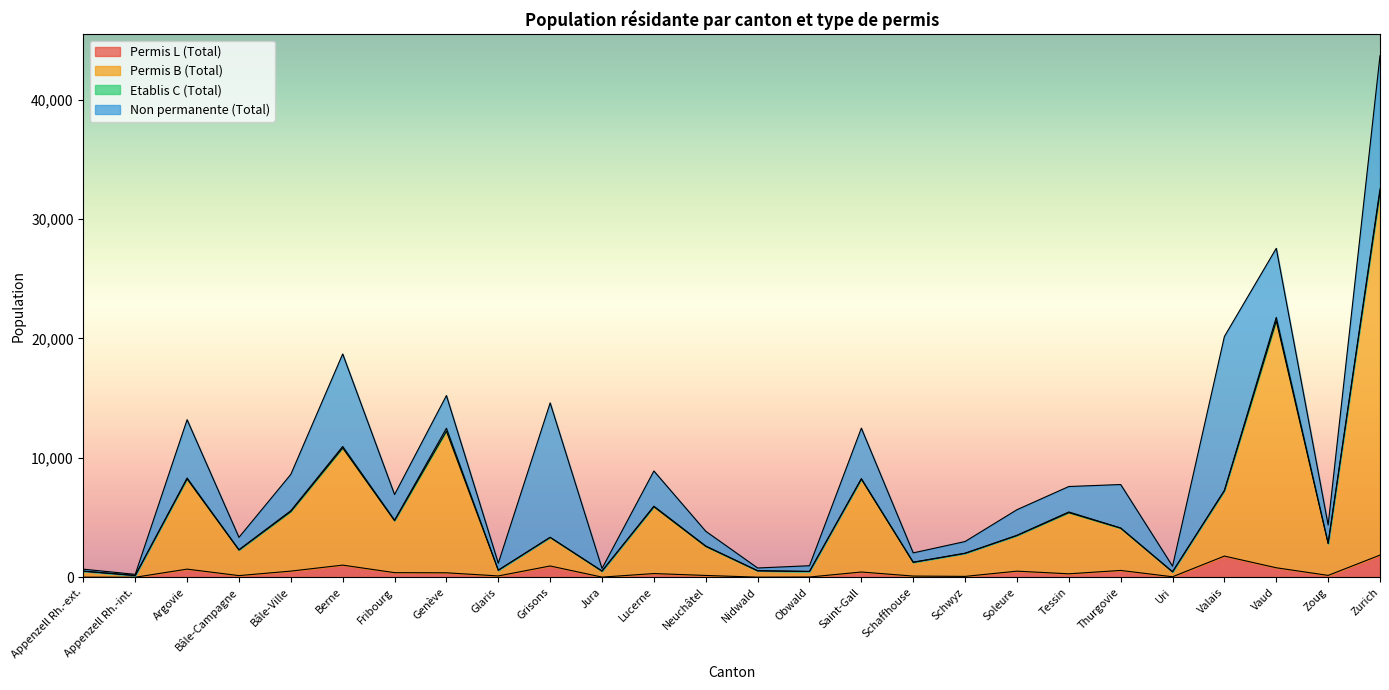

The value of Permis B (Total) at Grisons is 3354. True or false?

True